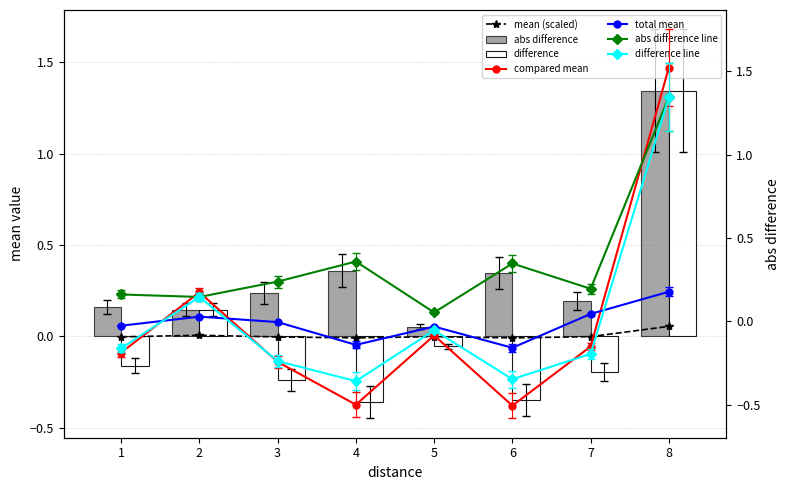

Where is abs difference nearest to the value 0?

5